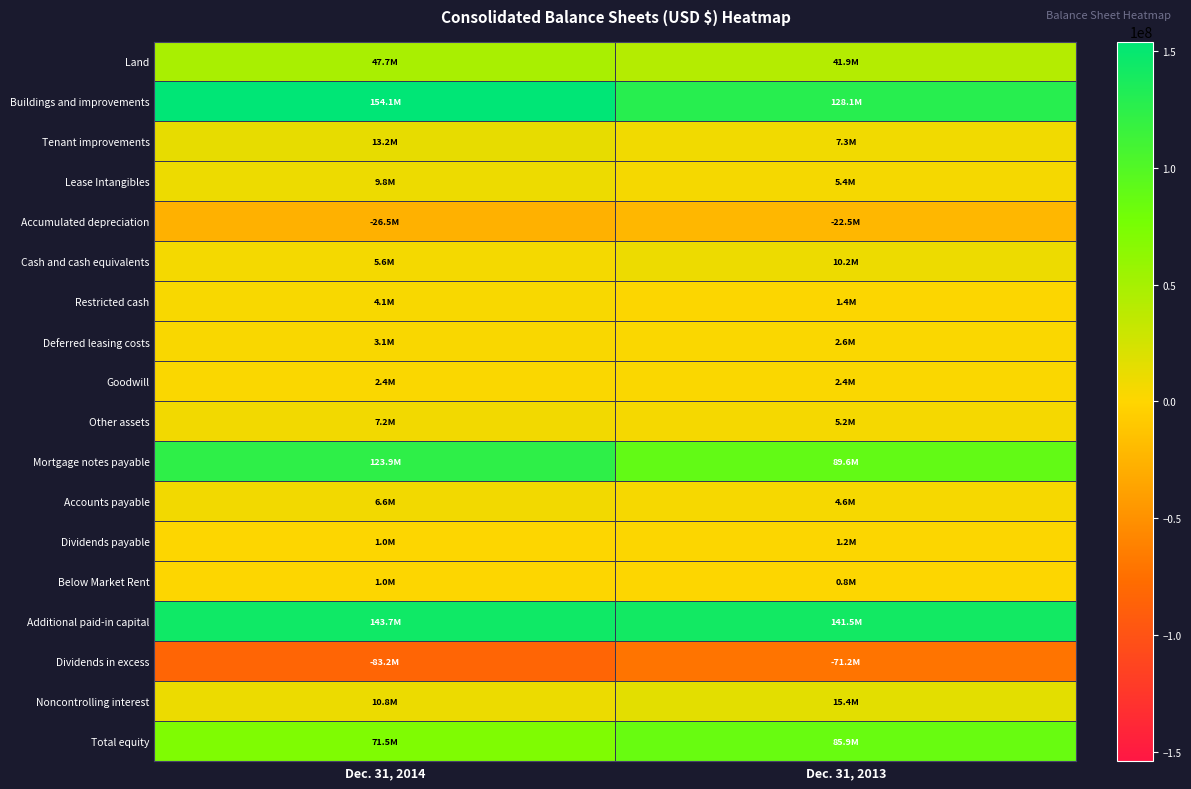

Reading left to right, extract all data points from this chart.

Land: Dec. 31, 2014=47681450	Dec. 31, 2013=41882217
Buildings and improvements: Dec. 31, 2014=154098293	Dec. 31, 2013=128085648
Tenant improvements: Dec. 31, 2014=13164998	Dec. 31, 2013=7344151
Lease Intangibles: Dec. 31, 2014=9793814	Dec. 31, 2013=5411279
Accumulated depreciation: Dec. 31, 2014=-26540852	Dec. 31, 2013=-22492171
Cash and cash equivalents: Dec. 31, 2014=5636002	Dec. 31, 2013=10207001
Restricted cash: Dec. 31, 2014=4086498	Dec. 31, 2013=1355277
Deferred leasing costs: Dec. 31, 2014=3081223	Dec. 31, 2013=2649273
Goodwill: Dec. 31, 2014=2423000	Dec. 31, 2013=2423000
Other assets: Dec. 31, 2014=7200512	Dec. 31, 2013=5155669
Mortgage notes payable: Dec. 31, 2014=123899298	Dec. 31, 2013=89551724
Accounts payable: Dec. 31, 2014=6631804	Dec. 31, 2013=4585120
Dividends payable: Dec. 31, 2014=997175	Dec. 31, 2013=1240455
Below Market Rent: Dec. 31, 2014=960328	Dec. 31, 2013=775962
Additional paid-in capital: Dec. 31, 2014=143715876	Dec. 31, 2013=141494883
Dividends in excess: Dec. 31, 2014=-83150866	Dec. 31, 2013=-71226974
Noncontrolling interest: Dec. 31, 2014=10802449	Dec. 31, 2013=15435421
Total equity: Dec. 31, 2014=71536333	Dec. 31, 2013=85868083